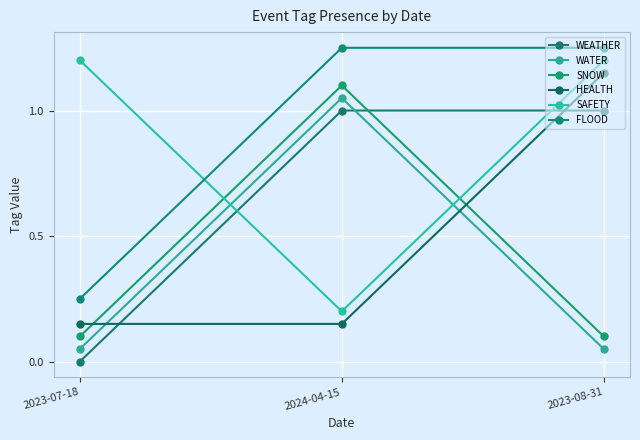

List the labels in order of FLOOD value, smallest first.

2023-07-18, 2024-04-15, 2023-08-31